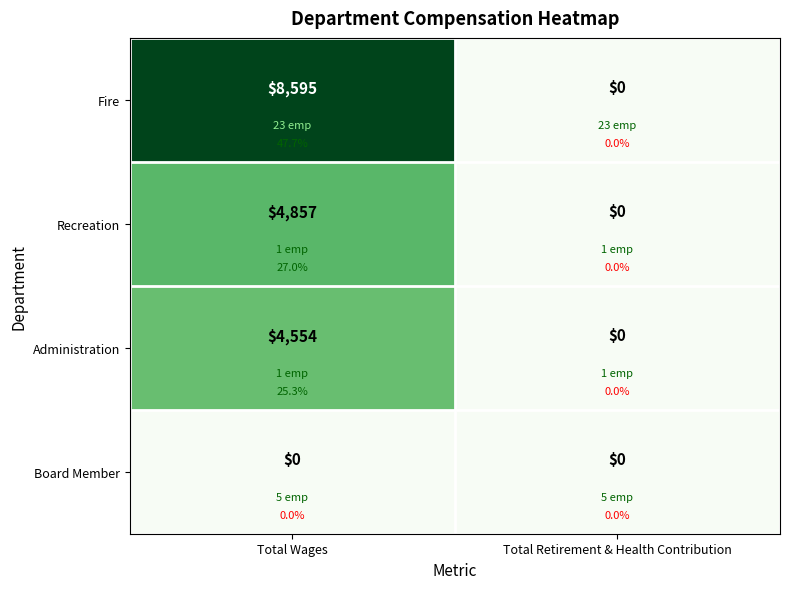

What is the maximum value shown in the chart?

8595